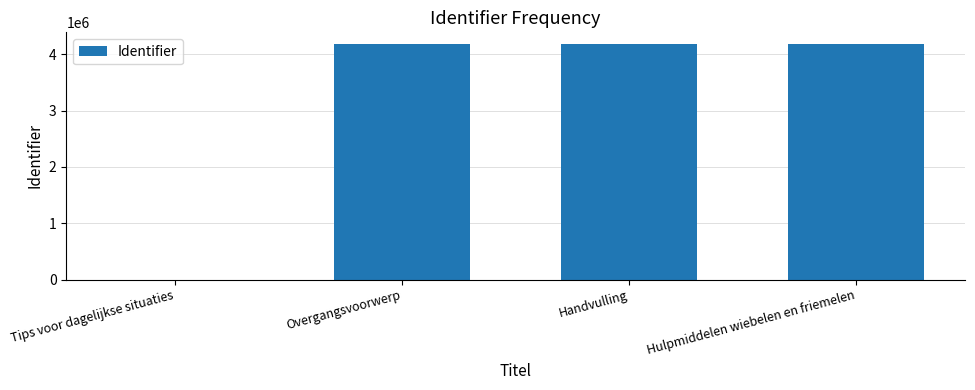

What is the change in value from Tips voor dagelijkse situaties to Handvulling?

+4180365